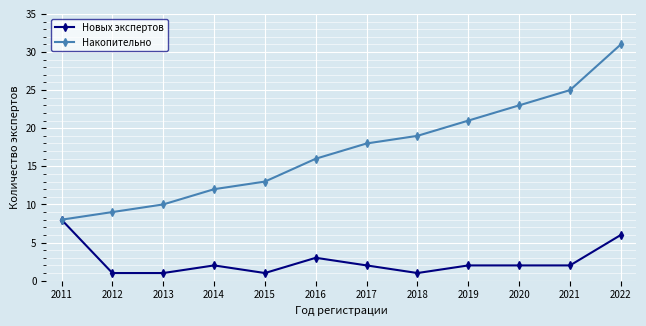

What is the sum of the Накопительно values at 2013 and 2012?

19